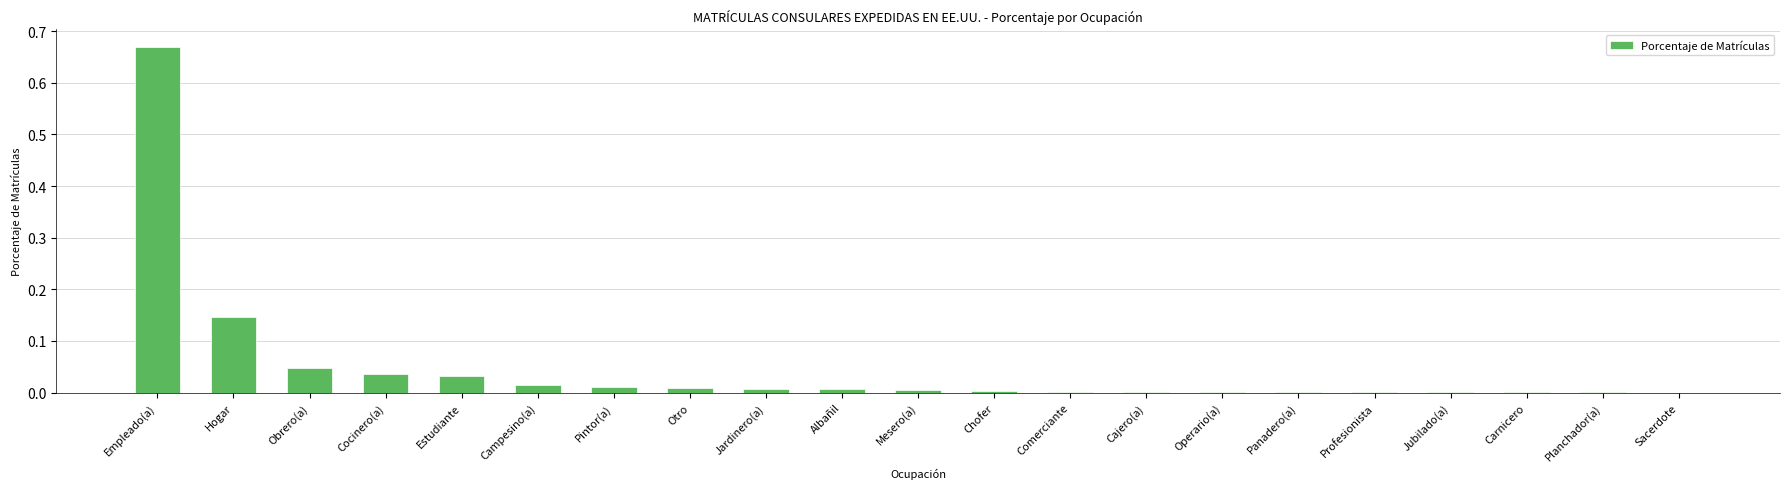

Is it true that the value at Comerciante is 0.0?

True